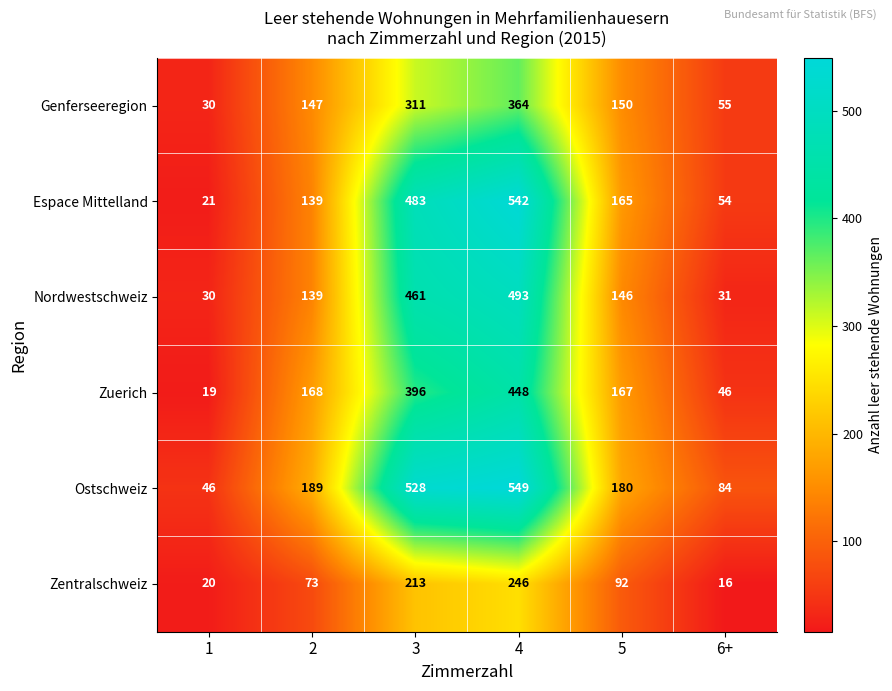

The value of Nordwestschweiz at 1 is 54. True or false?

False